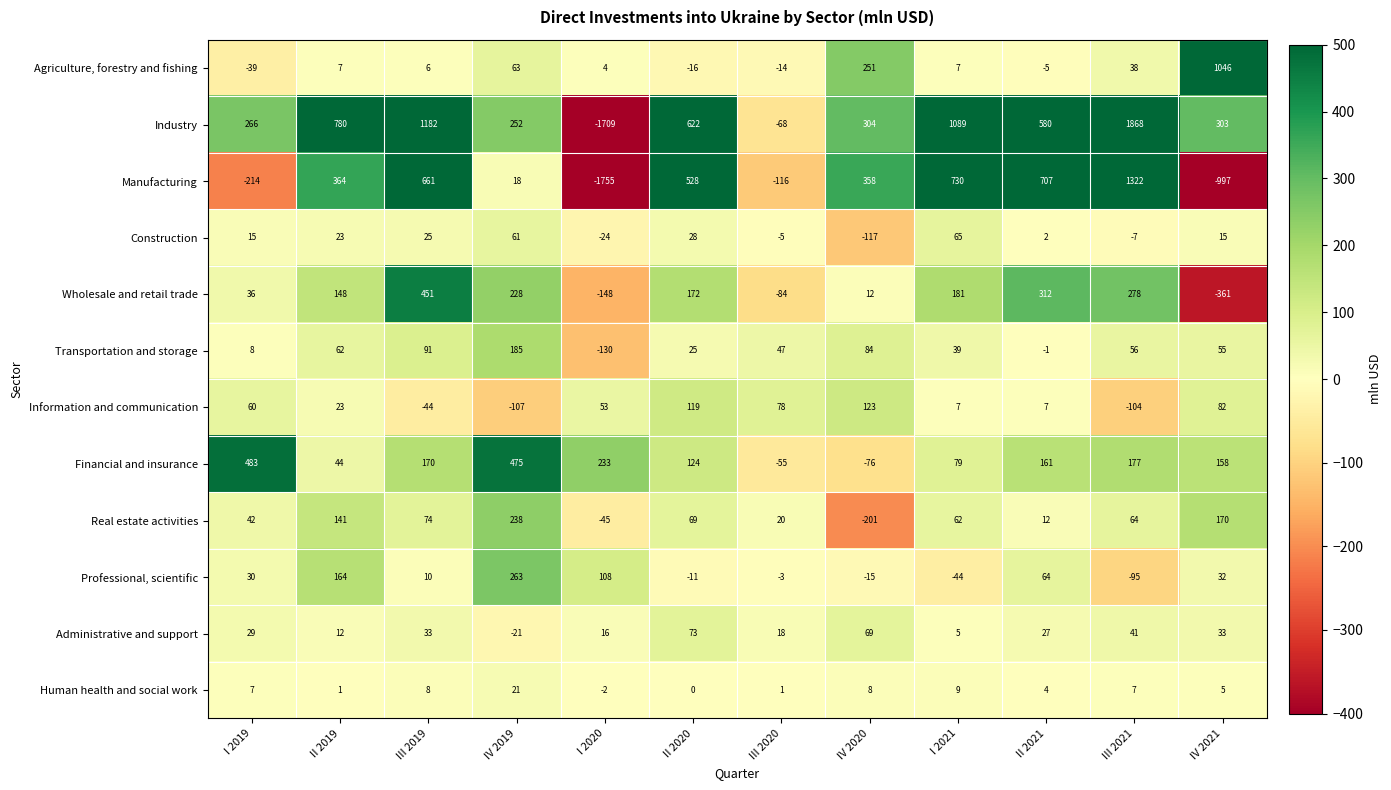

The Administrative and support series shows 20 at IV 2021. True or false?

False